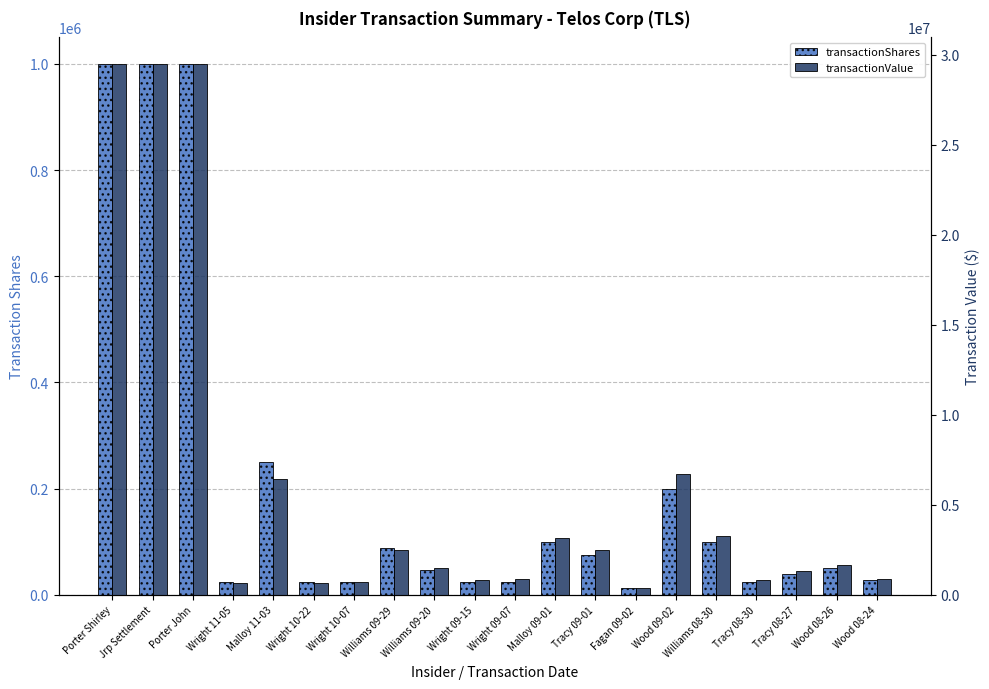

Where does the transactionShares series first go above 50000?

Porter Shirley